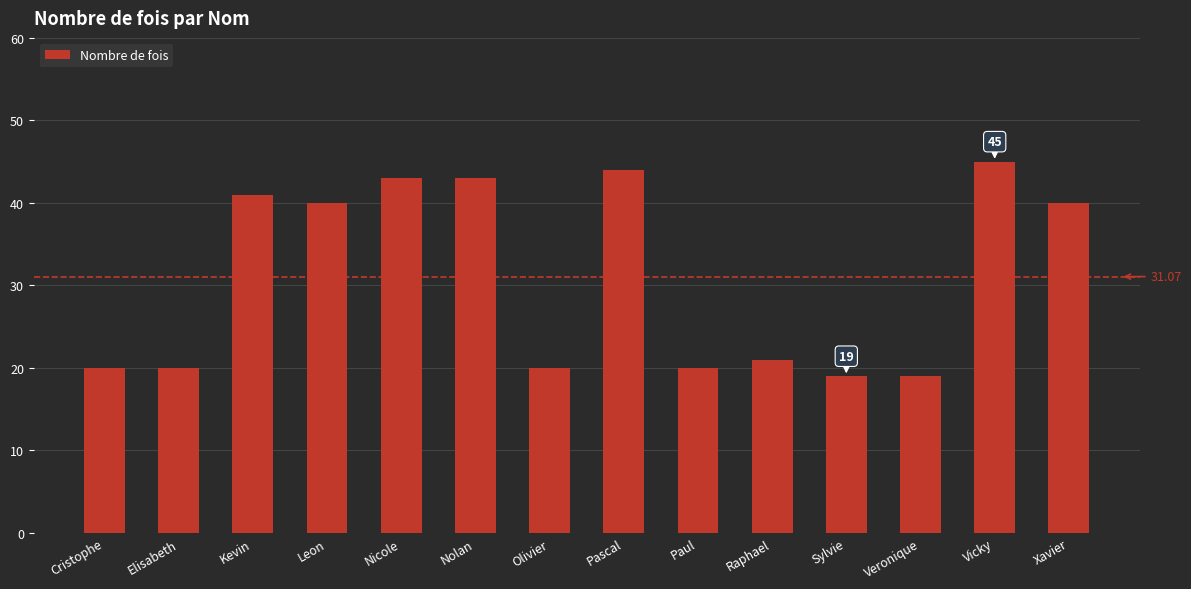

What is the ratio of the value at Pascal to the value at Vicky?

1.0